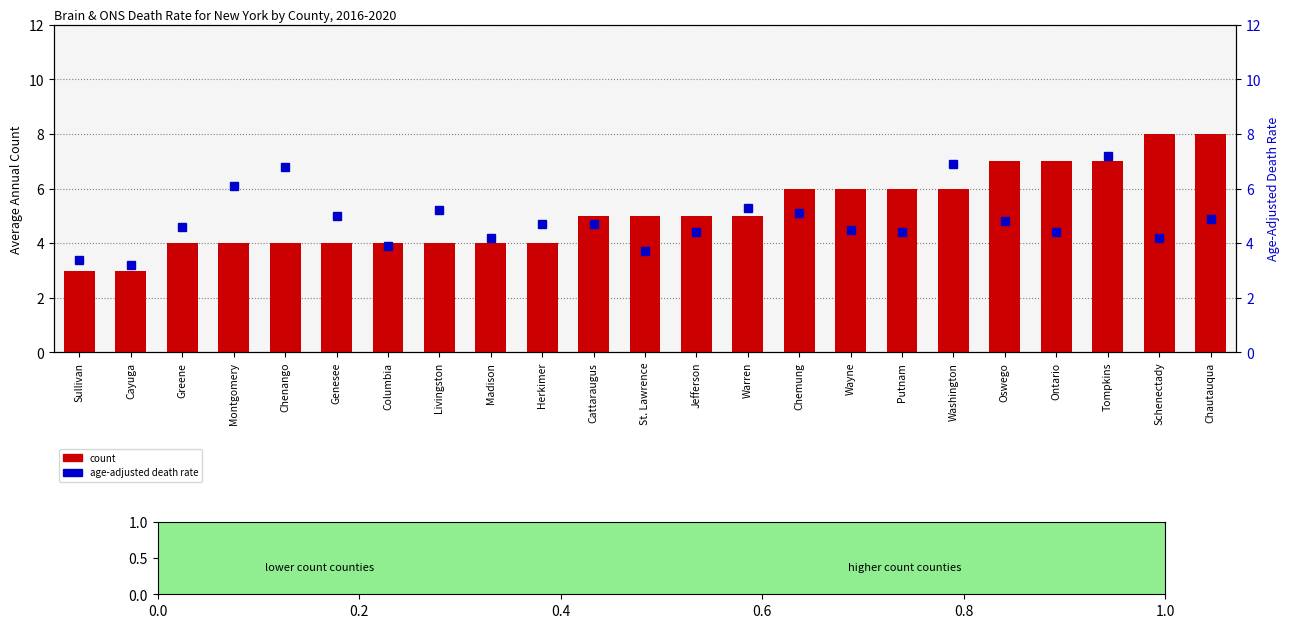

Which series changed the most between Columbia and Herkimer?

rate